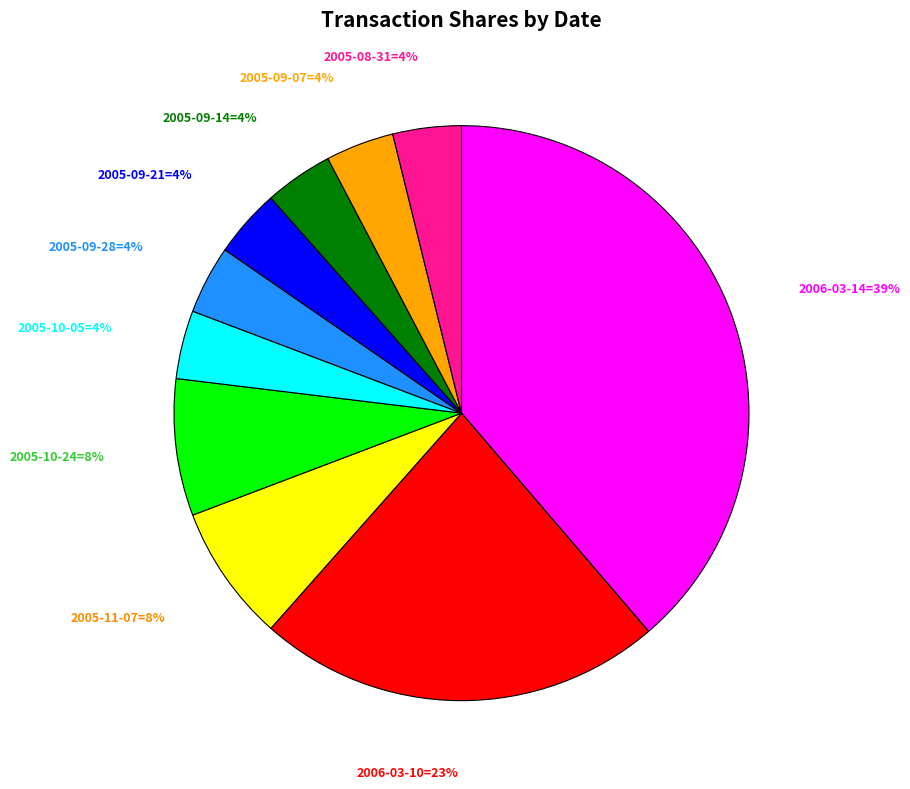

Is there a majority slice in this chart?

No